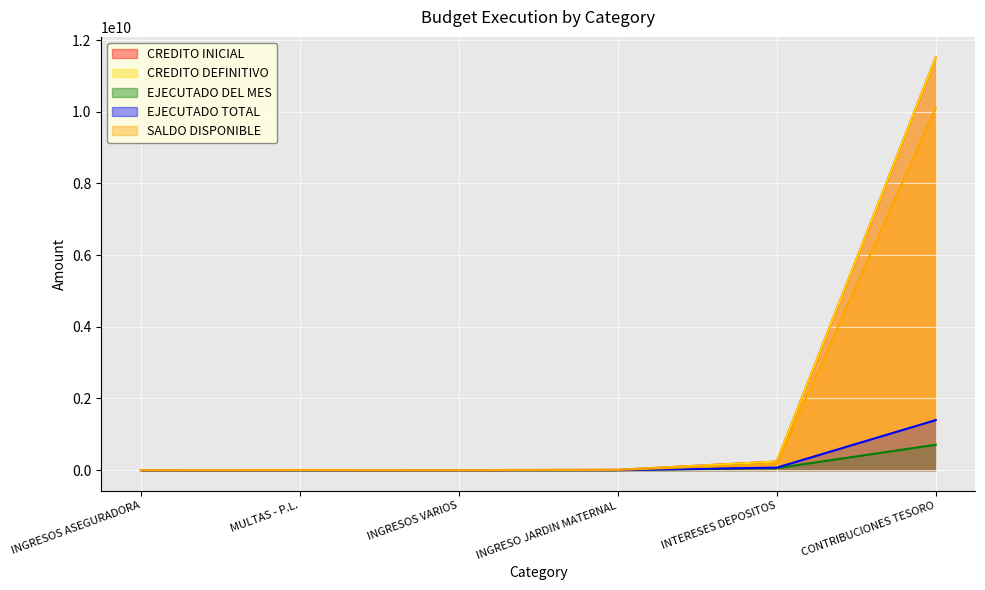

At which category is the sum across all series the highest?

CONTRIBUCIONES TESORO